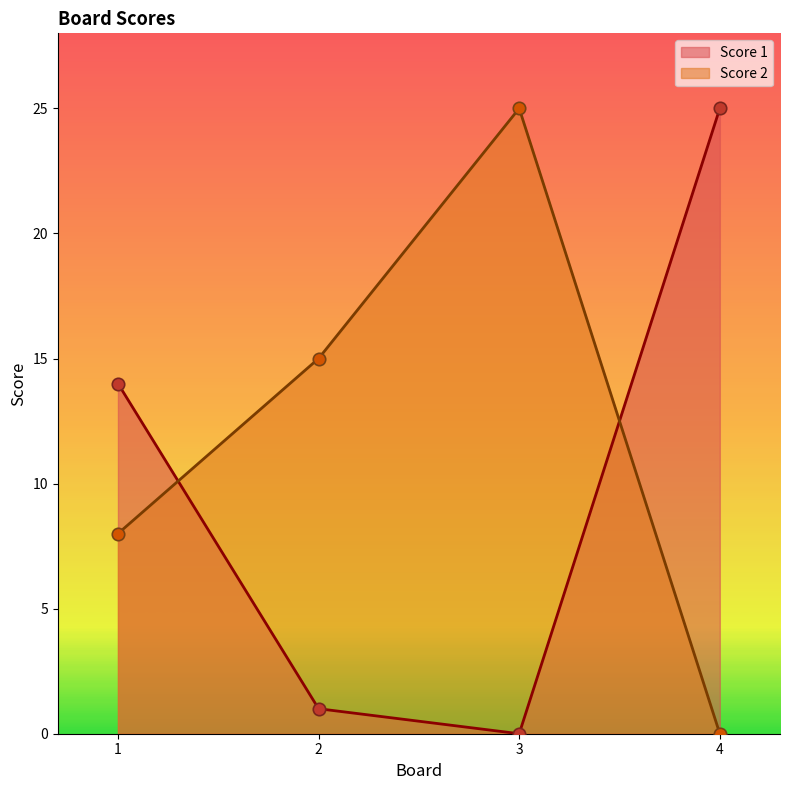

At how many categories does at least one series exceed 5?

4